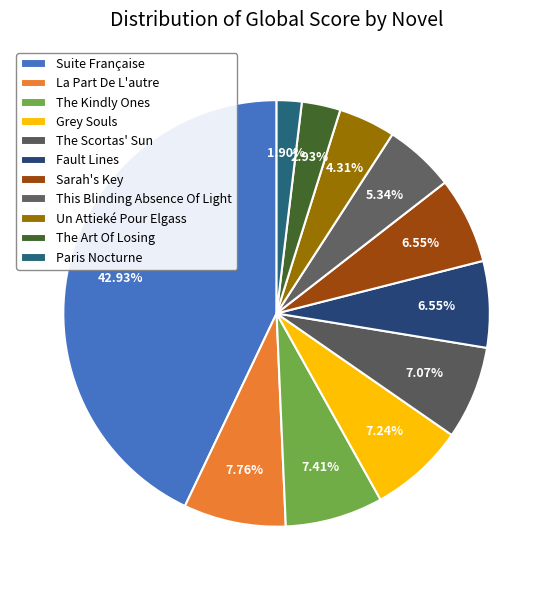

The Suite Française slice represents 43% of the pie. True or false?

True